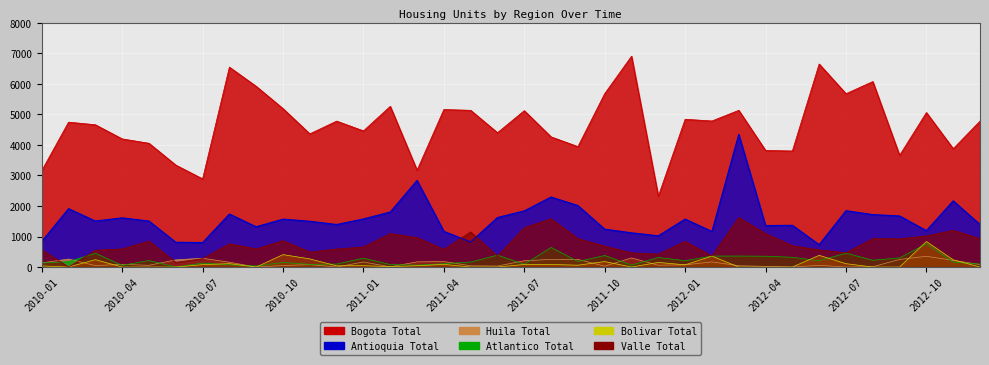

The value of Huila Total at 2010-11 is 137. True or false?

False